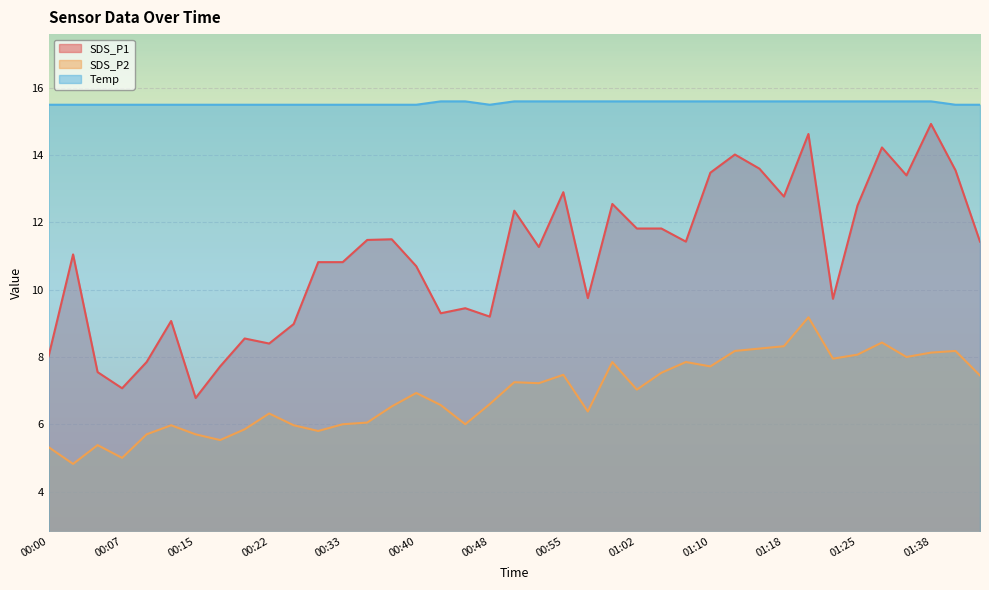

How many lines are shown in the chart?

3